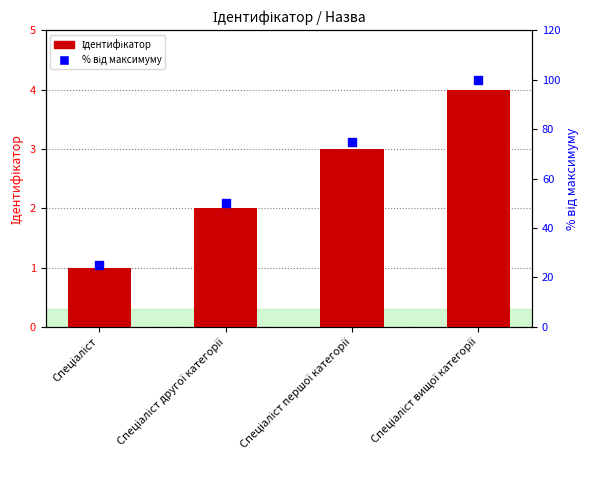

Approximately how many times larger is the value at Спеціаліст вищої категорії compared to Спеціаліст першої категорії?

1.3